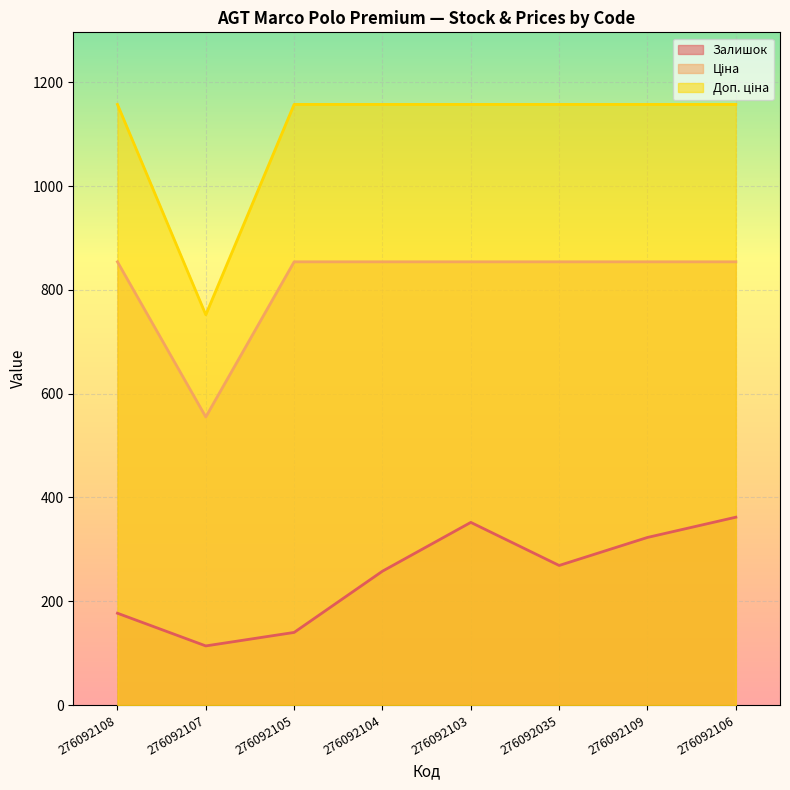

Reading right to left, what are all the values shown in this chart?

Залишок: 276092106=362.0	276092109=323.0	276092035=269.0	276092103=352.0	276092104=258.0	276092105=140.0	276092107=114.0	276092108=177.0
Ціна: 276092106=854.0	276092109=854.0	276092035=854.0	276092103=854.0	276092104=854.0	276092105=854.0	276092107=555.1	276092108=854.0
Доп. ціна: 276092106=1157.3	276092109=1157.3	276092035=1157.3	276092103=1157.3	276092104=1157.3	276092105=1157.3	276092107=752.0	276092108=1157.3